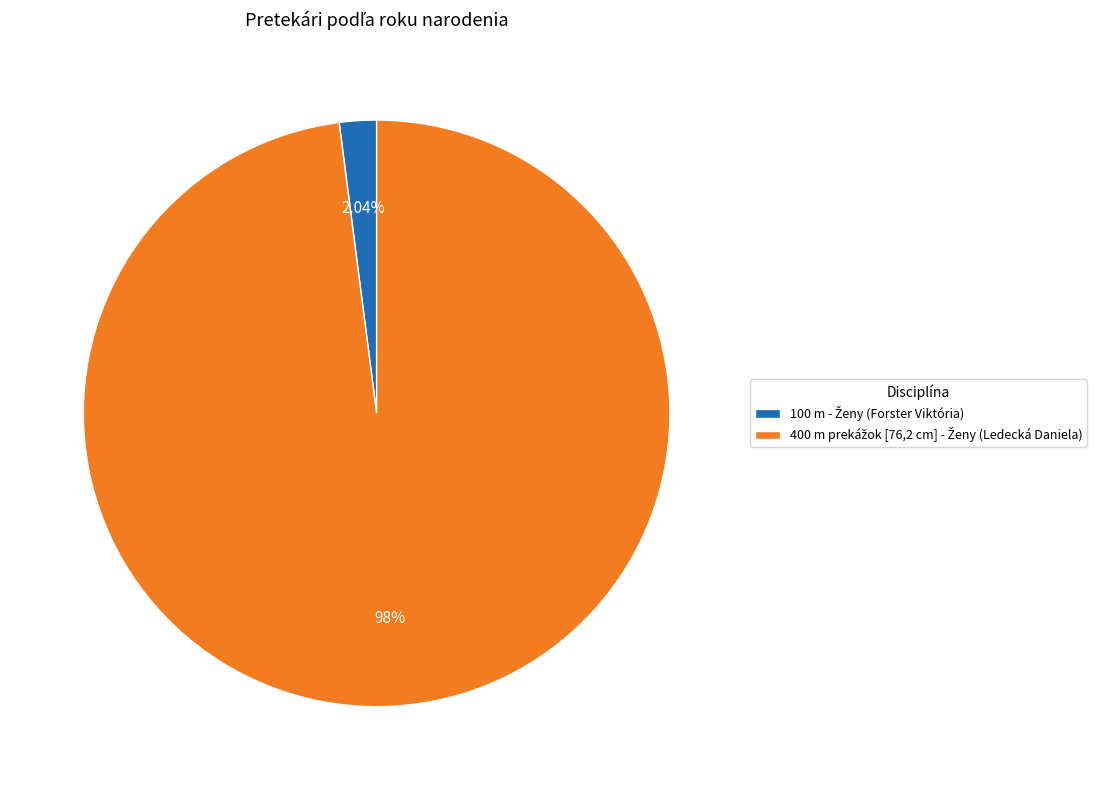

Is there a majority slice in this chart?

Yes